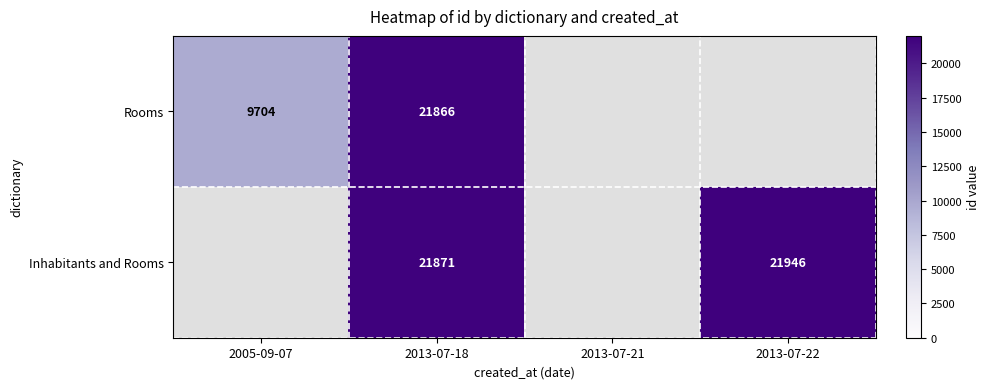

What is the spread (max minus min) of values at 2013-07-18?

5